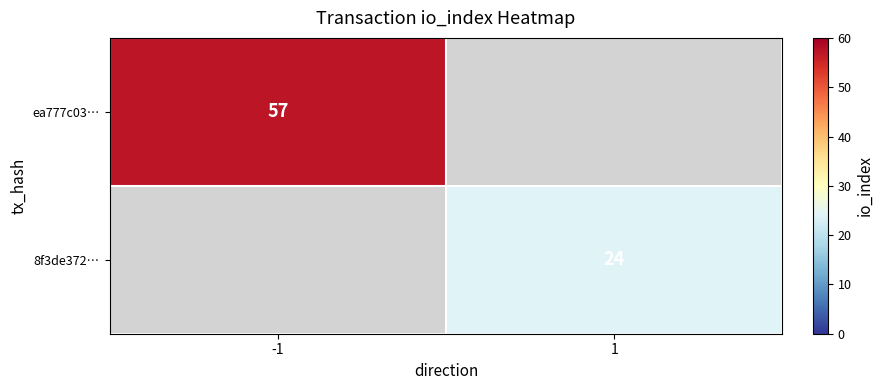

True or false: ea777c03… has a value of 92 at -1.

False